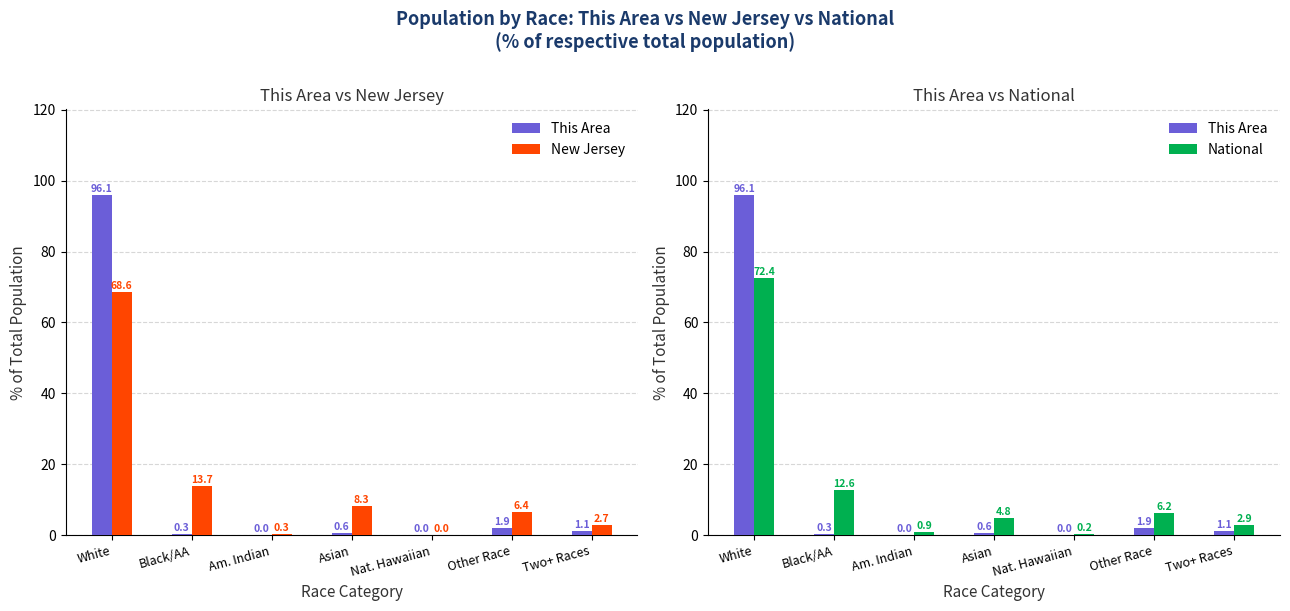

Is it true that National equals 4.8 at Asian?

True